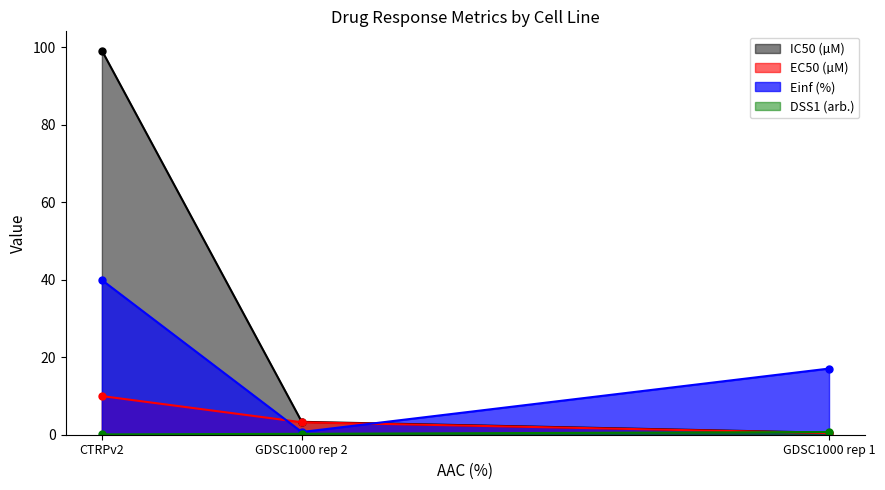

The value of Einf (%) at GDSC1000 rep 1 is 8.8. True or false?

False